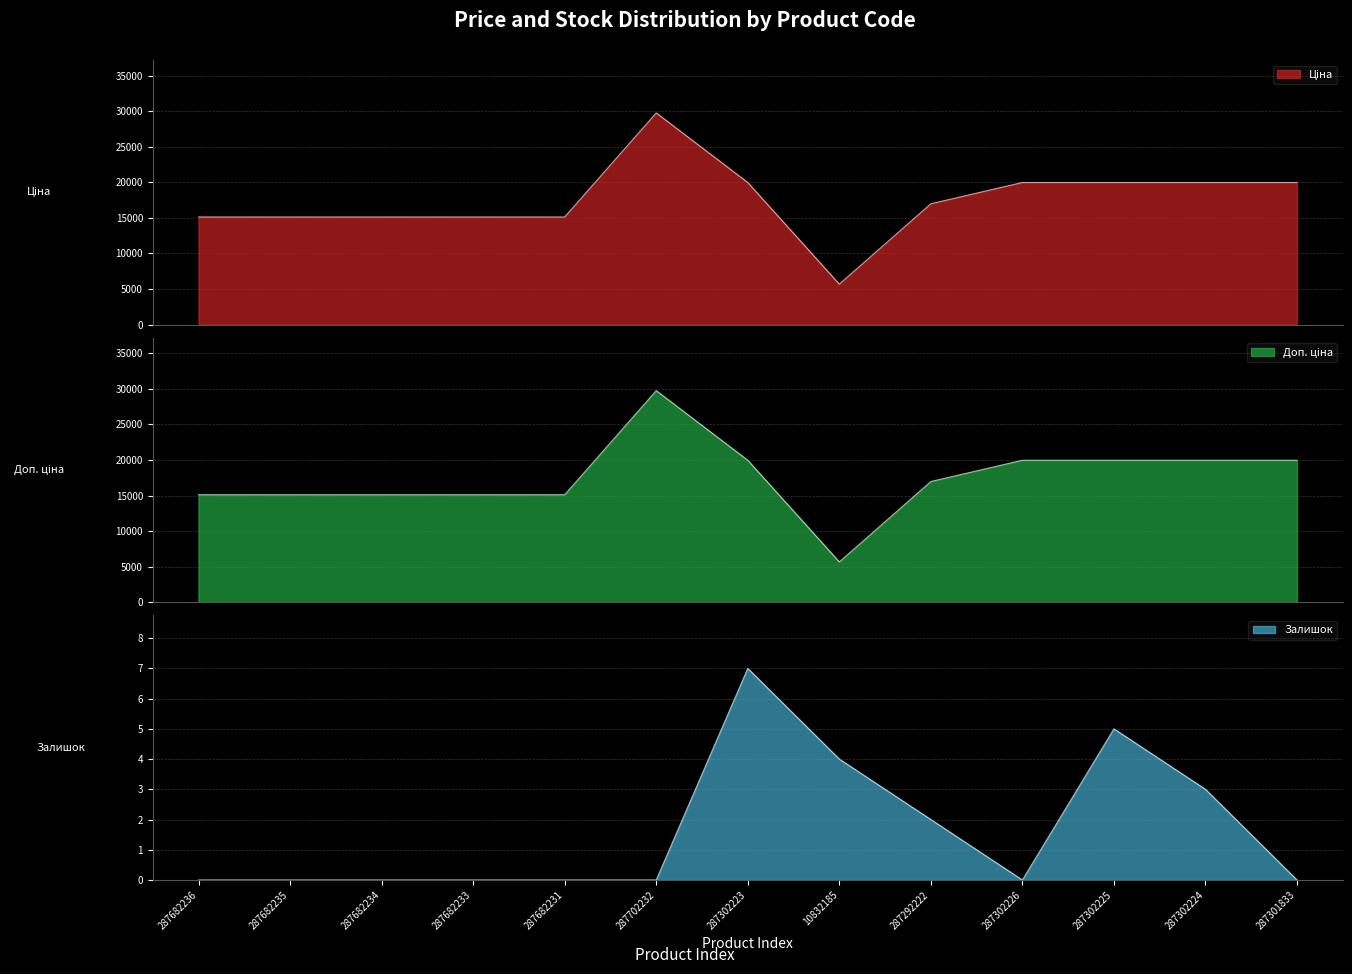

At which category does Залишок reach its first local valley?

287302226